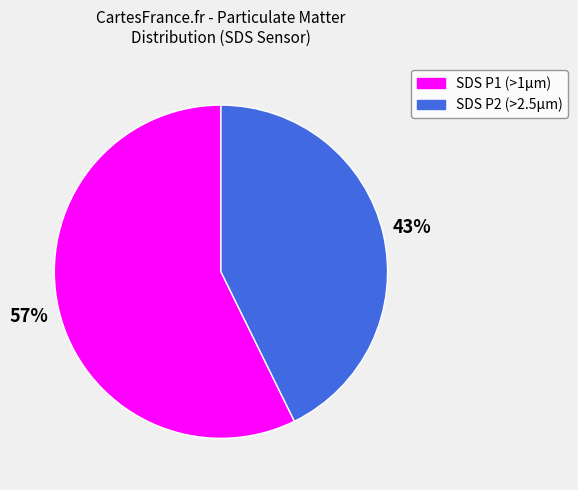

True or false: SDS P1 (>1µm) accounts for 57% of the total.

True